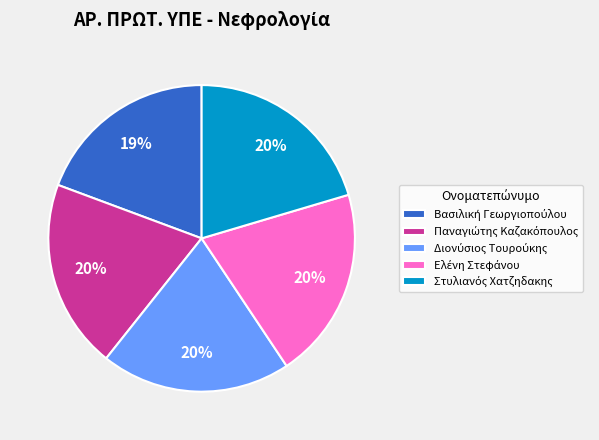

How many slices are in this pie chart?

5